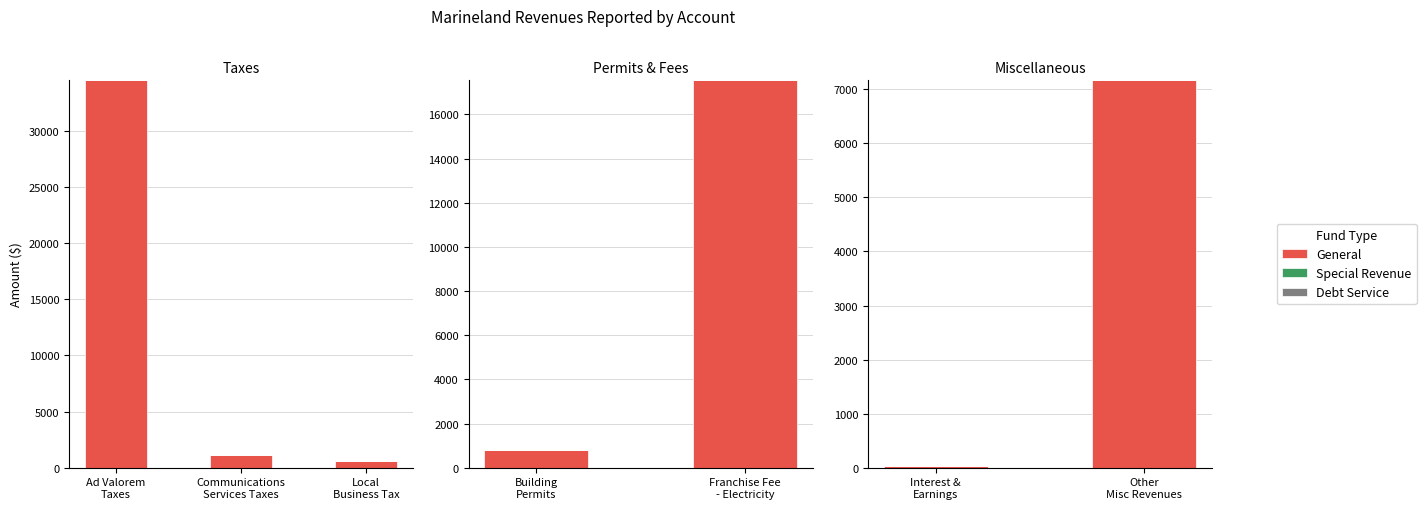

Are the bars horizontal?

No